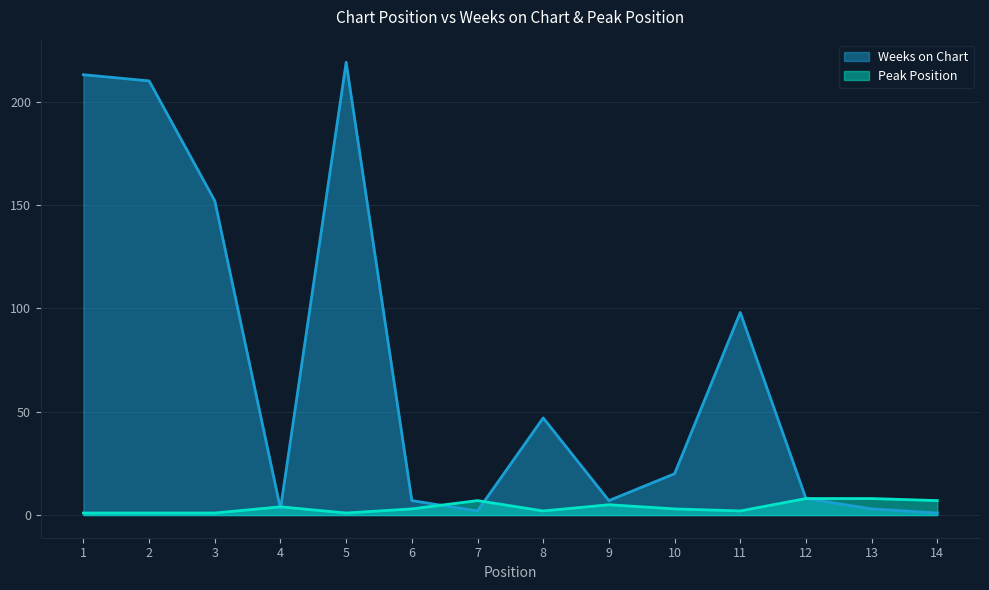

How many intersections are there between Weeks on Chart and Peak Position?

4